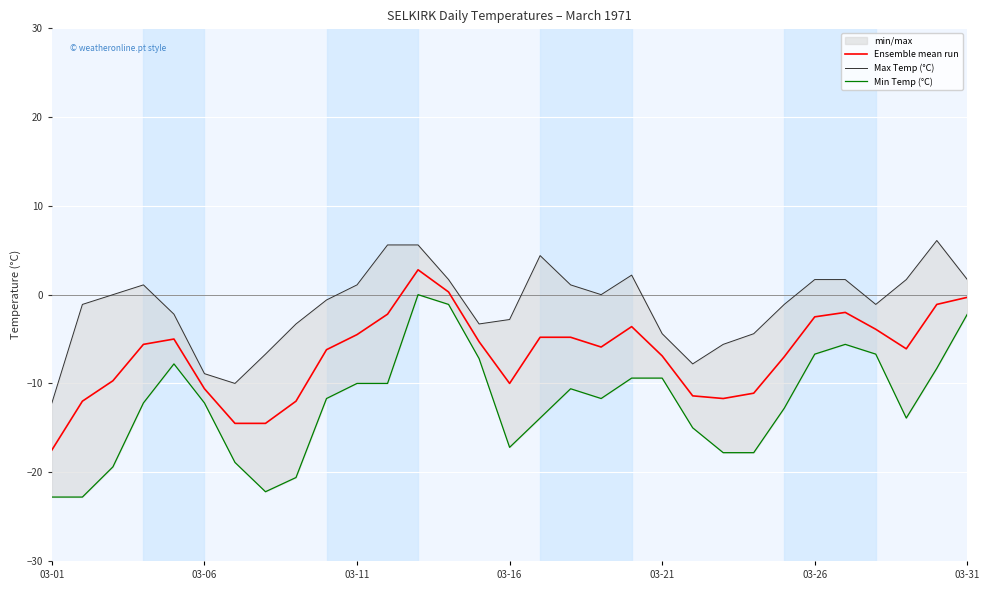

True or false: Max Temp (°C) and Min Temp (°C) intersect in this chart.

False